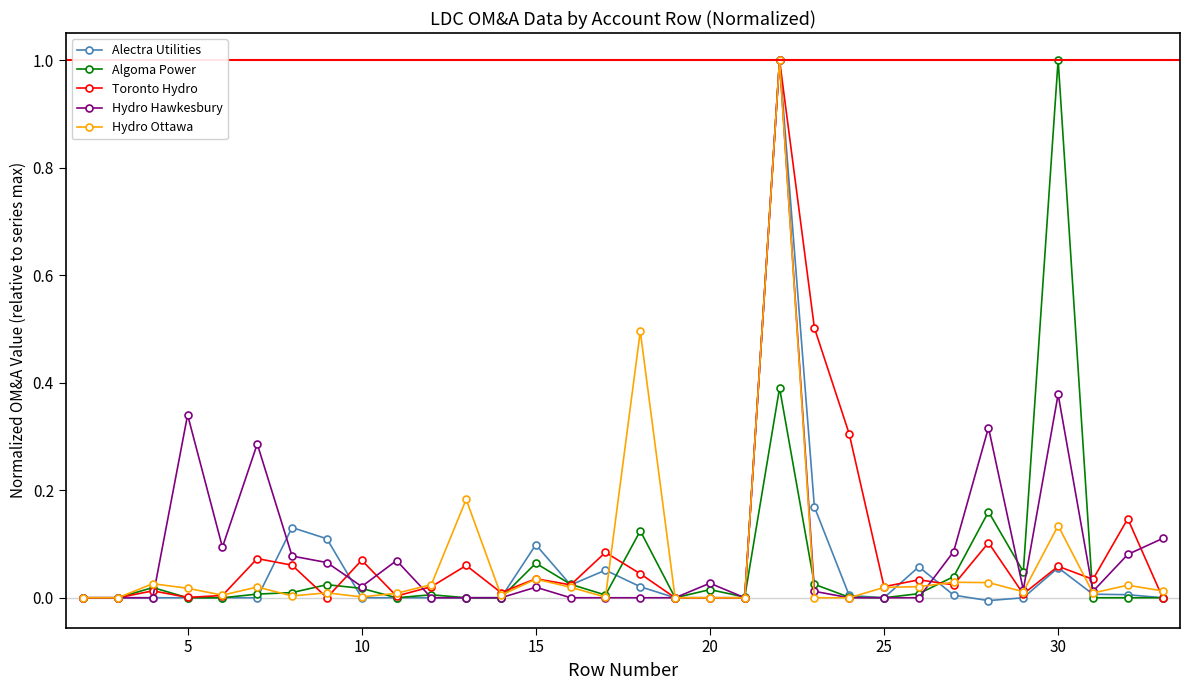

How many lines are shown in the chart?

5